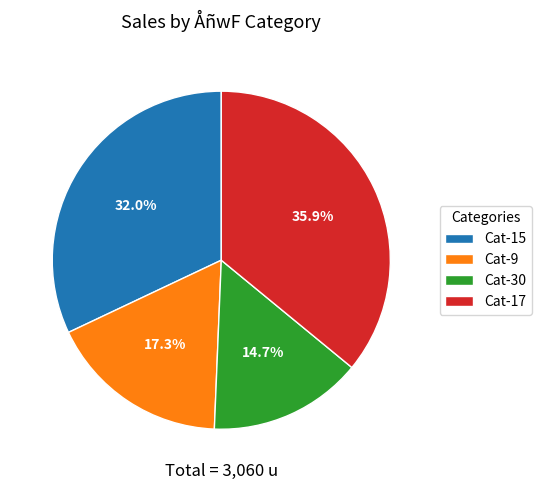

What is the total percentage of Cat-30 and Cat-15?

46.7%